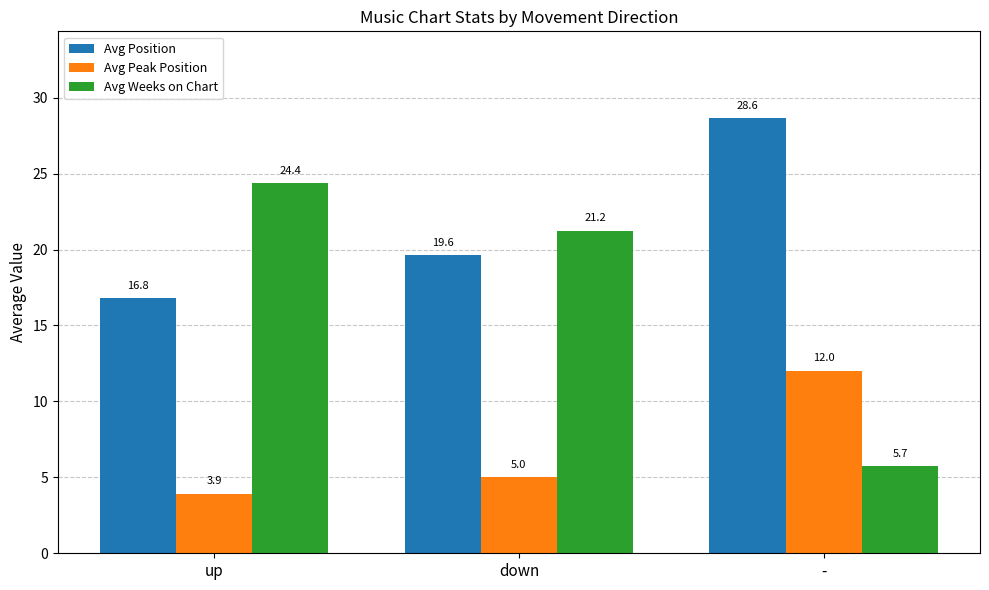

What is the sum of the Avg Position values at up and down?

36.4